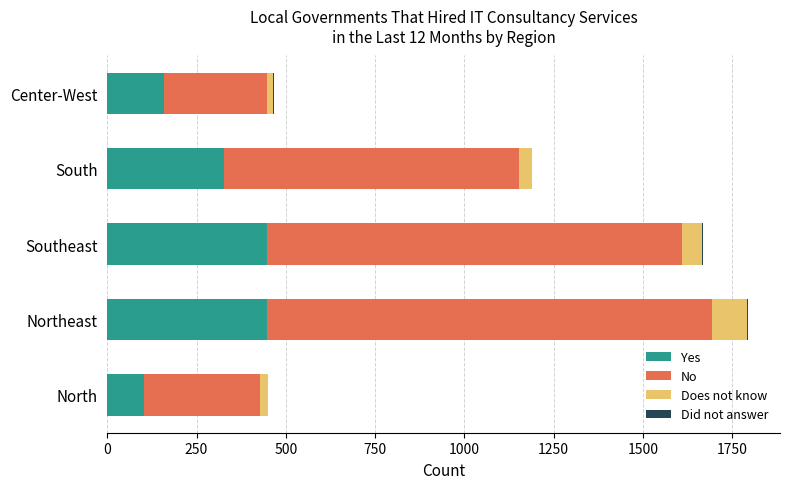

Is it true that Yes equals 158 at Center-West?

True